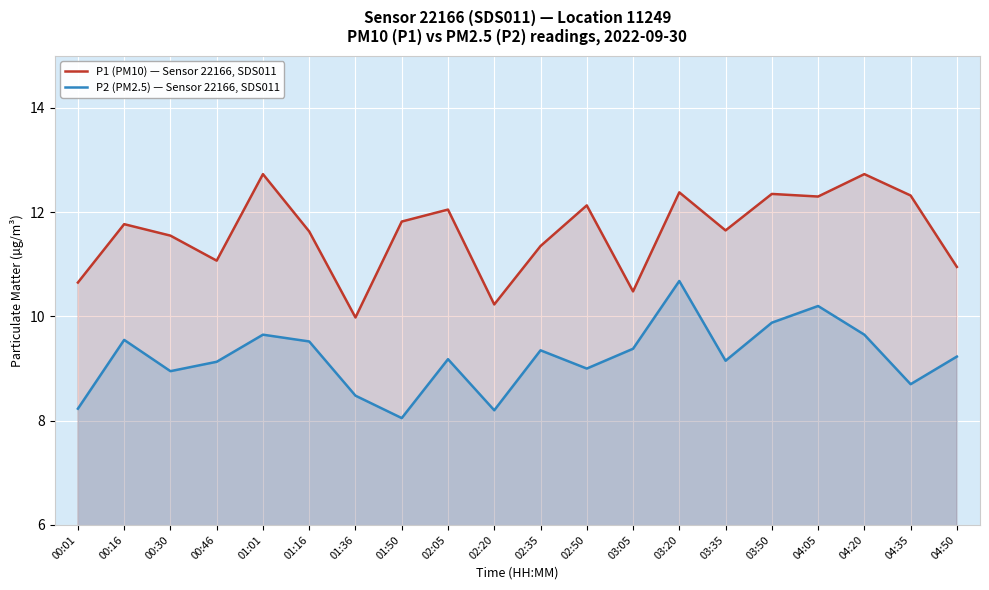

List the labels in order of P2 (PM2.5) — Sensor 22166, SDS011 value, largest first.

03:20, 04:05, 03:50, 01:01, 04:20, 00:16, 01:16, 03:05, 02:35, 04:50, 02:05, 03:35, 00:46, 02:50, 00:30, 04:35, 01:36, 00:01, 02:20, 01:50